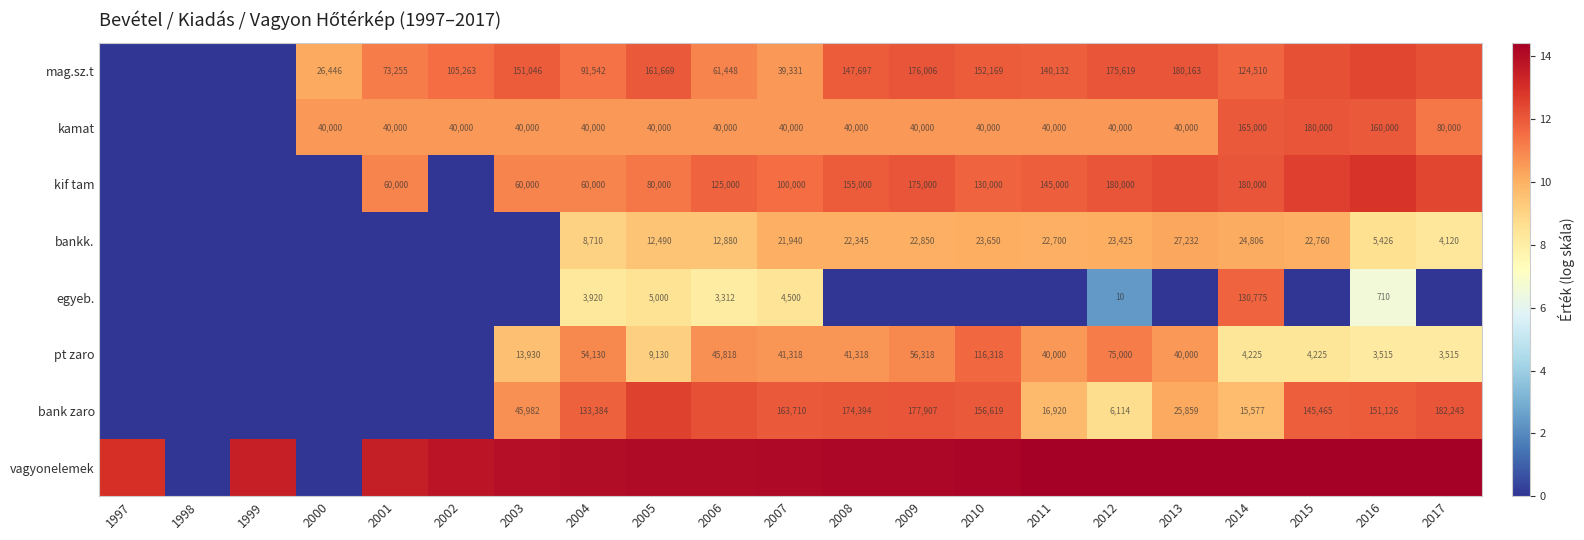

Is the value of kif tam at 2010 greater than the value of bankk. at 2016?

Yes